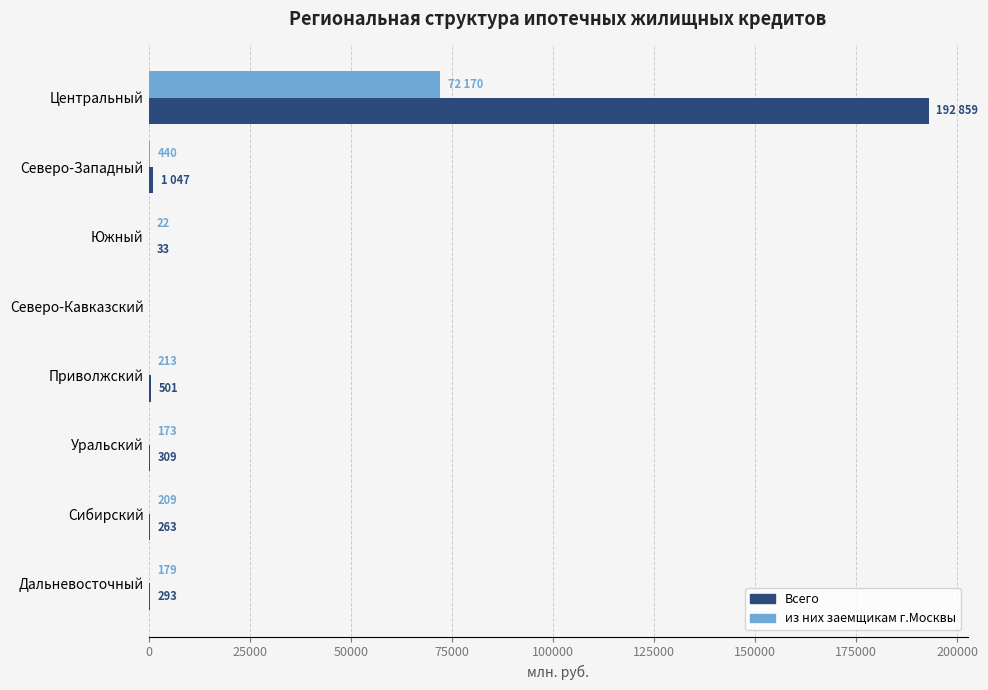

Count the number of data series in this chart.

2